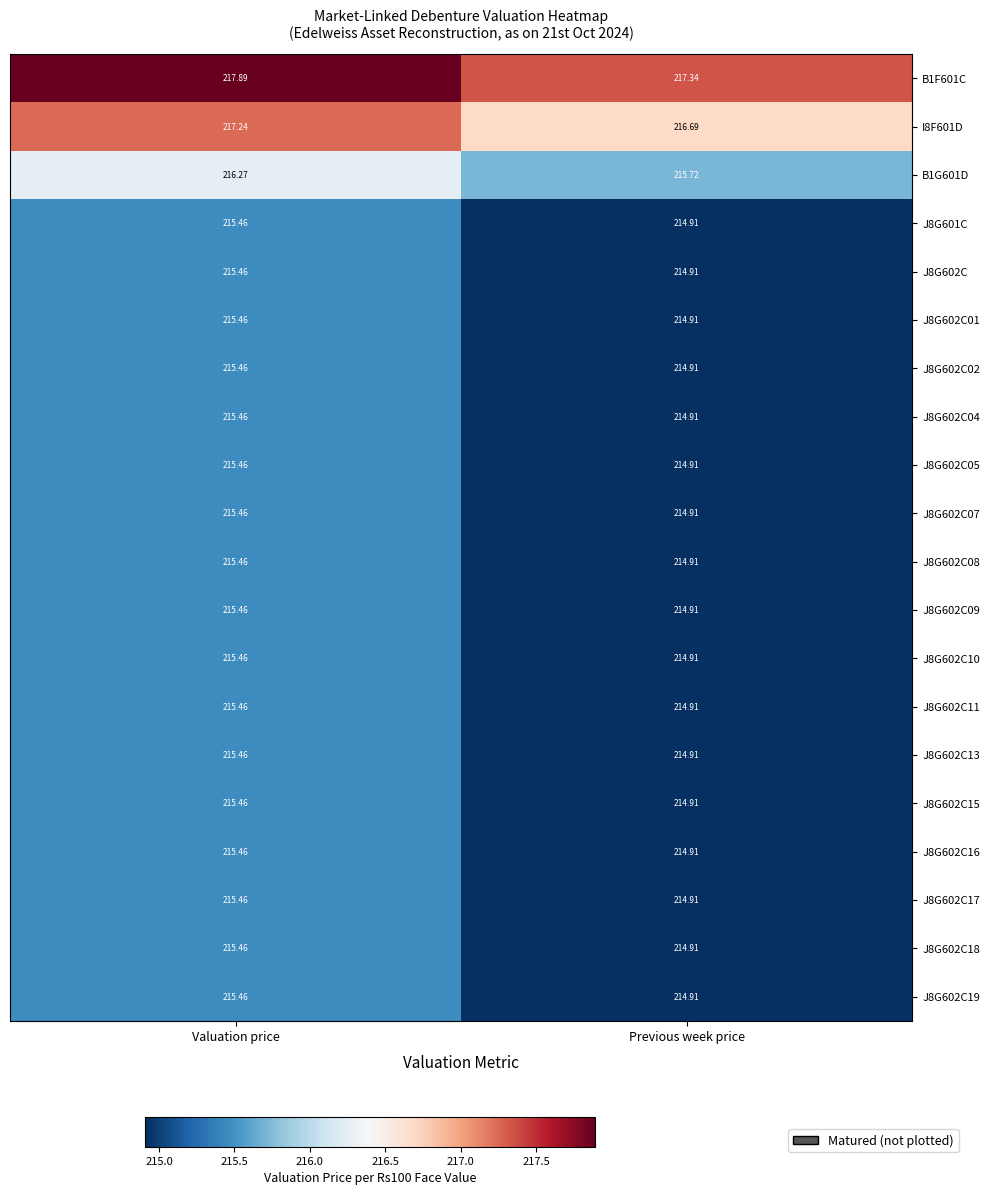

At which label does J8G602C17 reach its minimum?

Previous week price